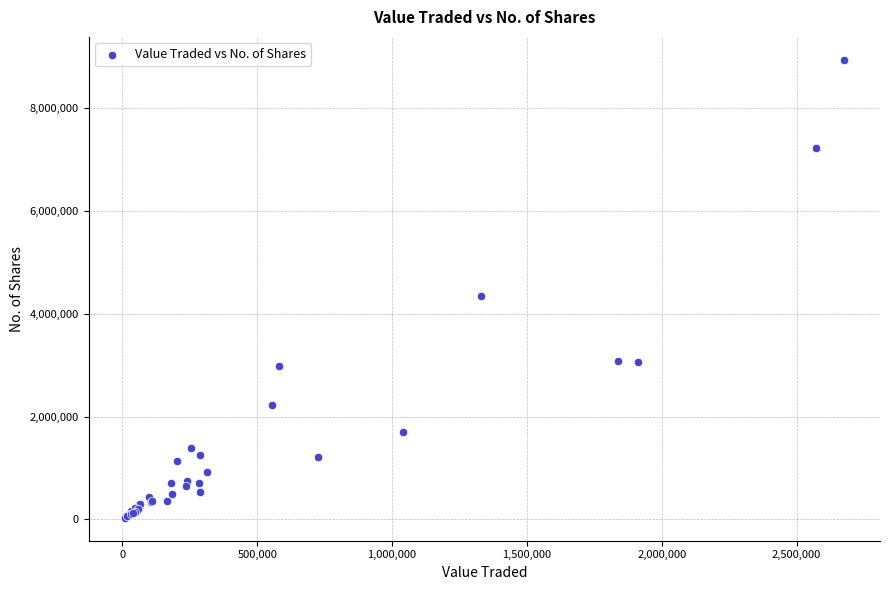

What Y value in the scatter plot is closest to 4483966?

4340463